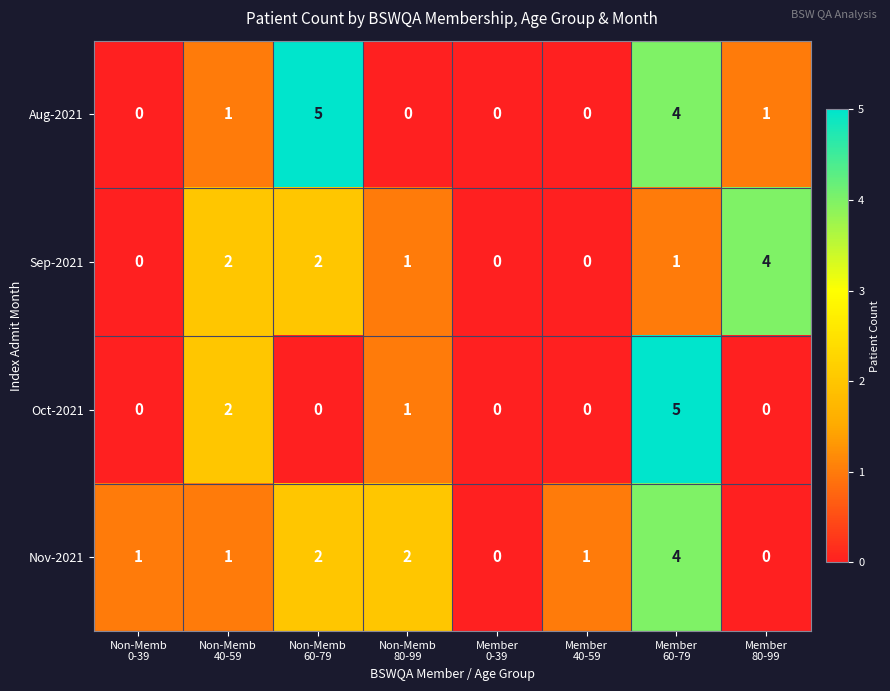

How many Nov-2021 values are between 1 and 2?

5